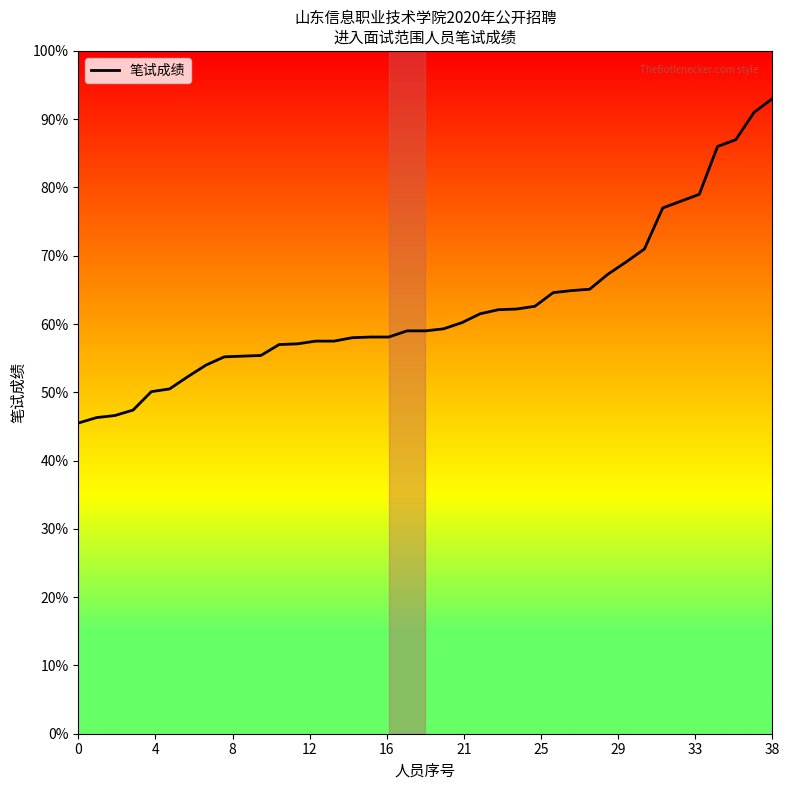

What is the maximum value shown in the chart?

93.0